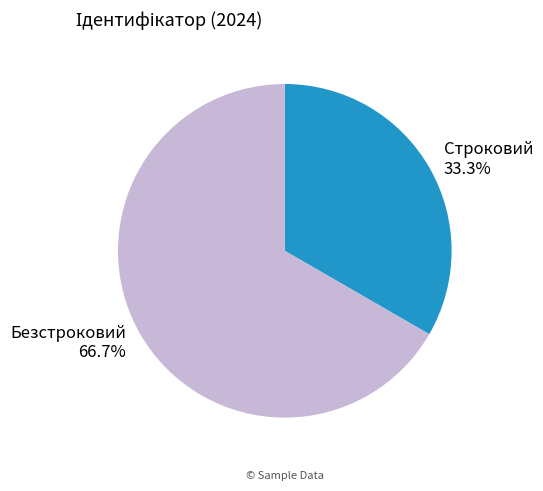

Is it true that Строковий is 44% of the pie?

False